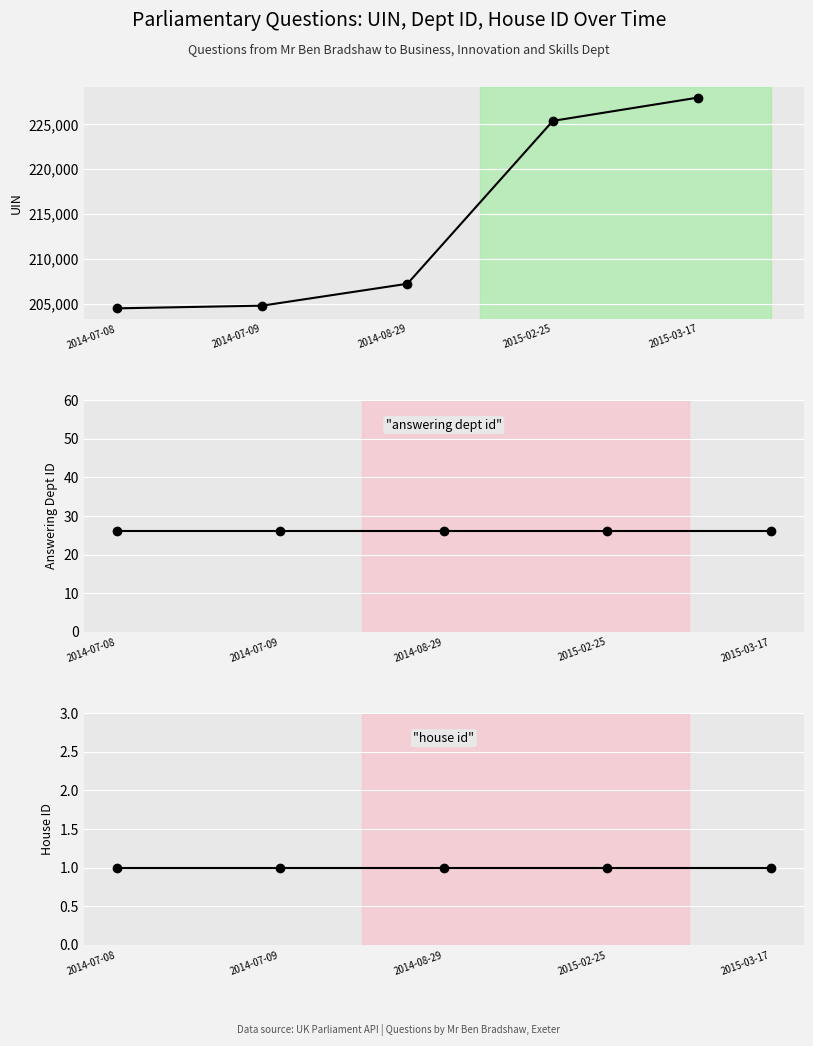

What is the average value of the answering dept id series?

26